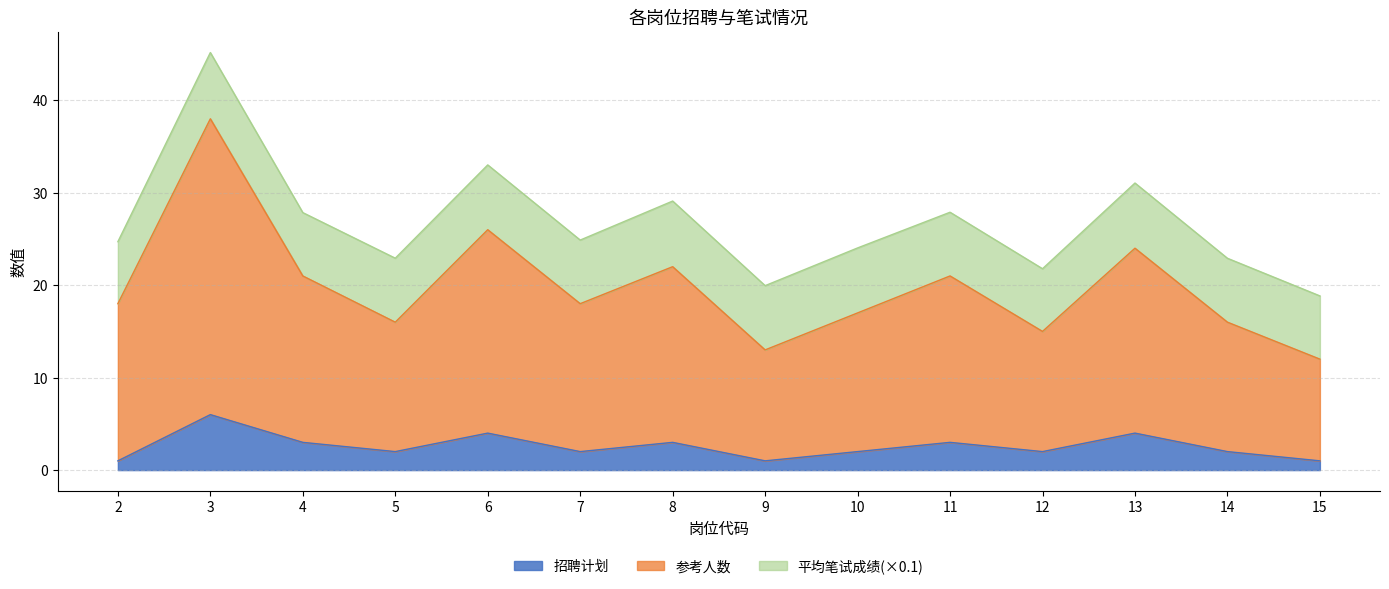

How many 招聘计划 values are between 2 and 3?

8